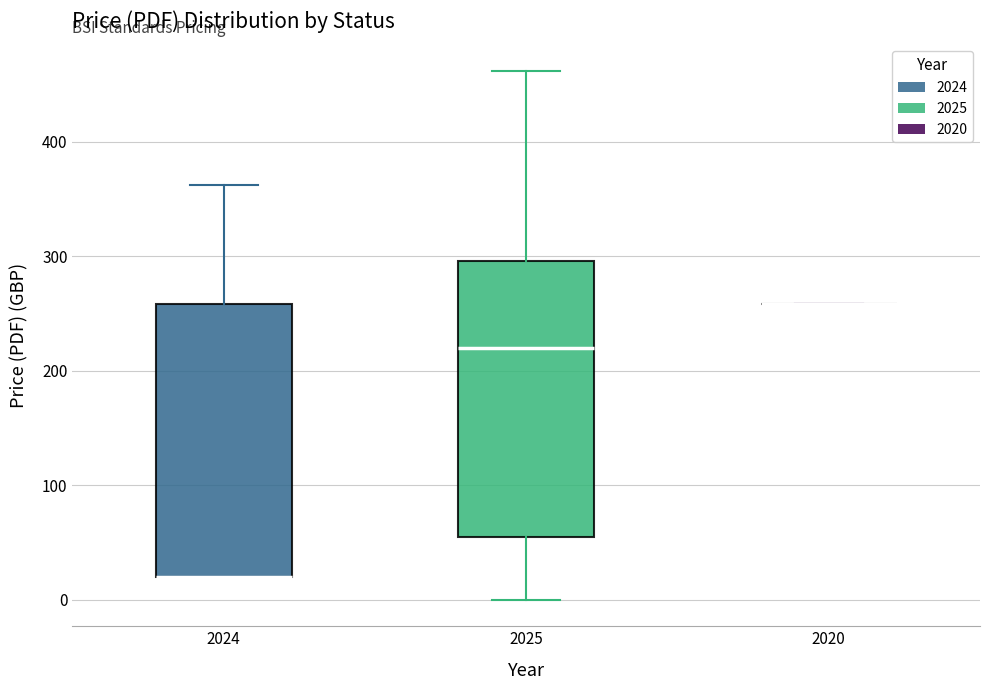

Reading left to right, read every box against the y-axis: the position of its median line, the range the box covers, and the ends of its whiskers. The values are not printed on the chart, so give them approximately, as read against the axis.

2024: median 20 (drawn on the box's lower edge), box 20 to 260, whiskers 20 to 360
2025: median 220, box 50 to 300, whiskers 0 to 460
2020: box collapsed to a line at 260, whiskers 260 to 260